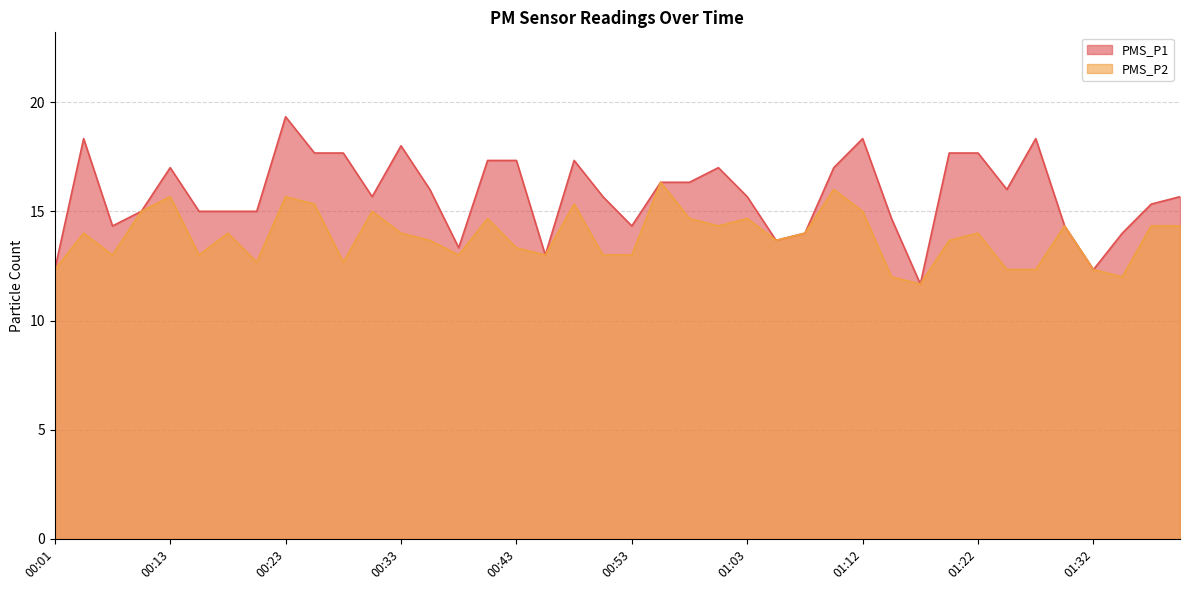

At which category does PMS_P1 reach its first local peak?

00:03